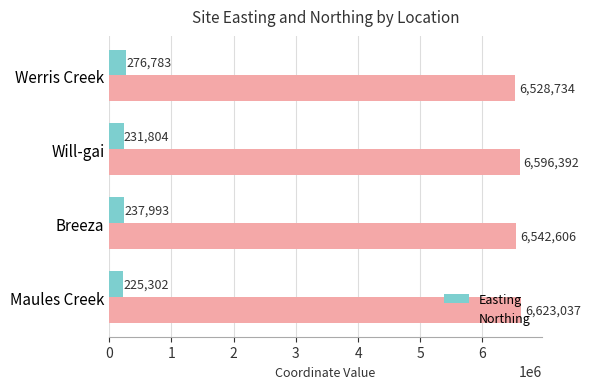

Rank the series by their average value, from lowest to highest.

Easting, Northing